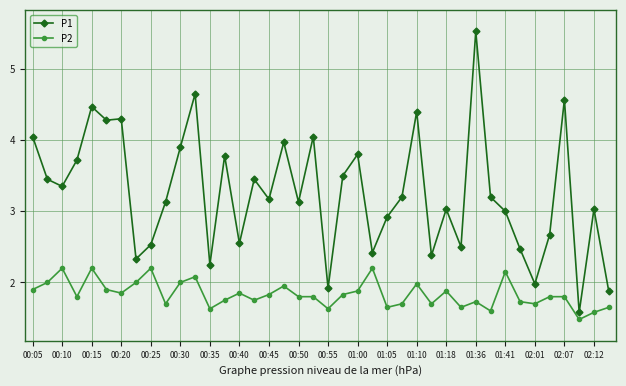

What is the average value of the P1 series?

3.3